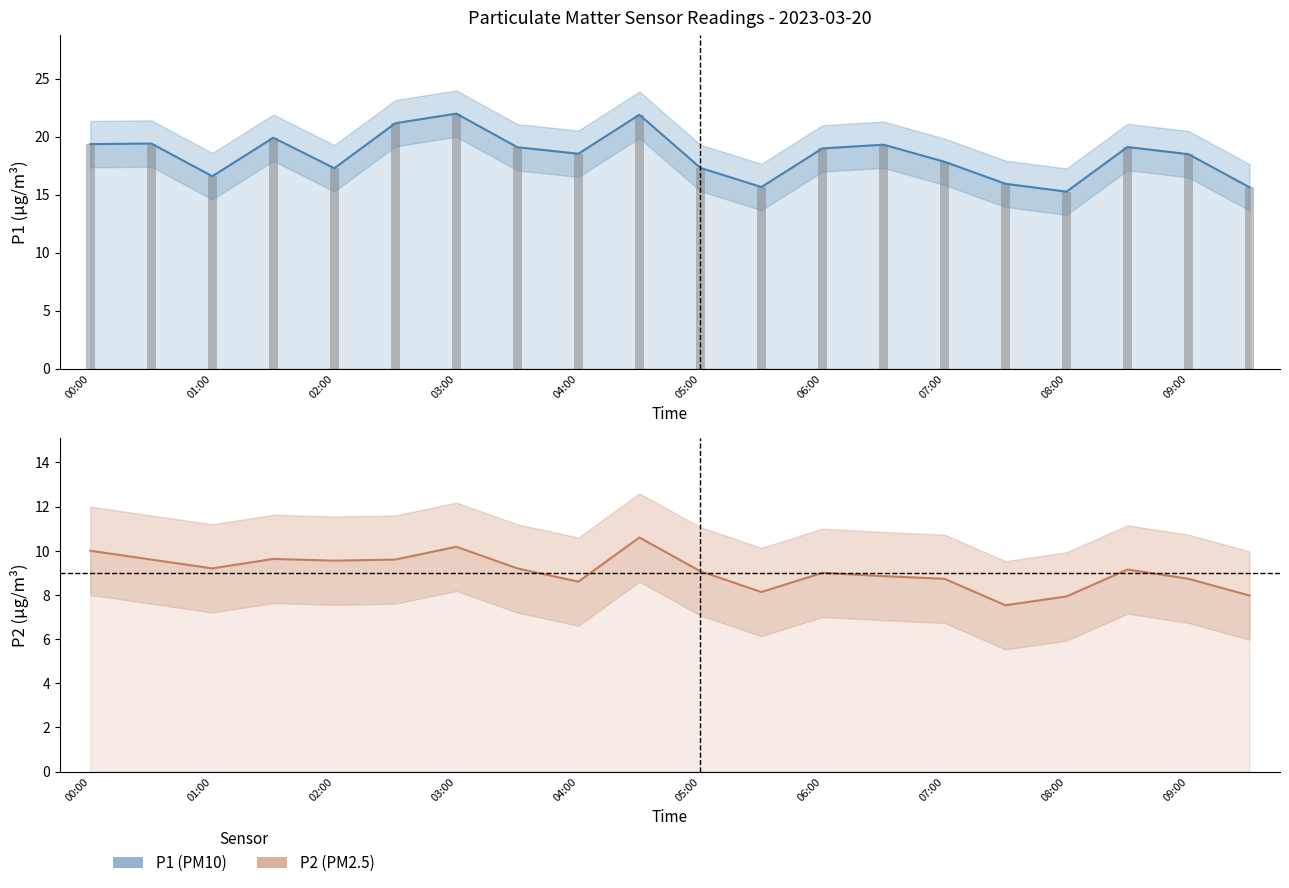

What is the difference between the P2 values at 15 and 19?

0.4